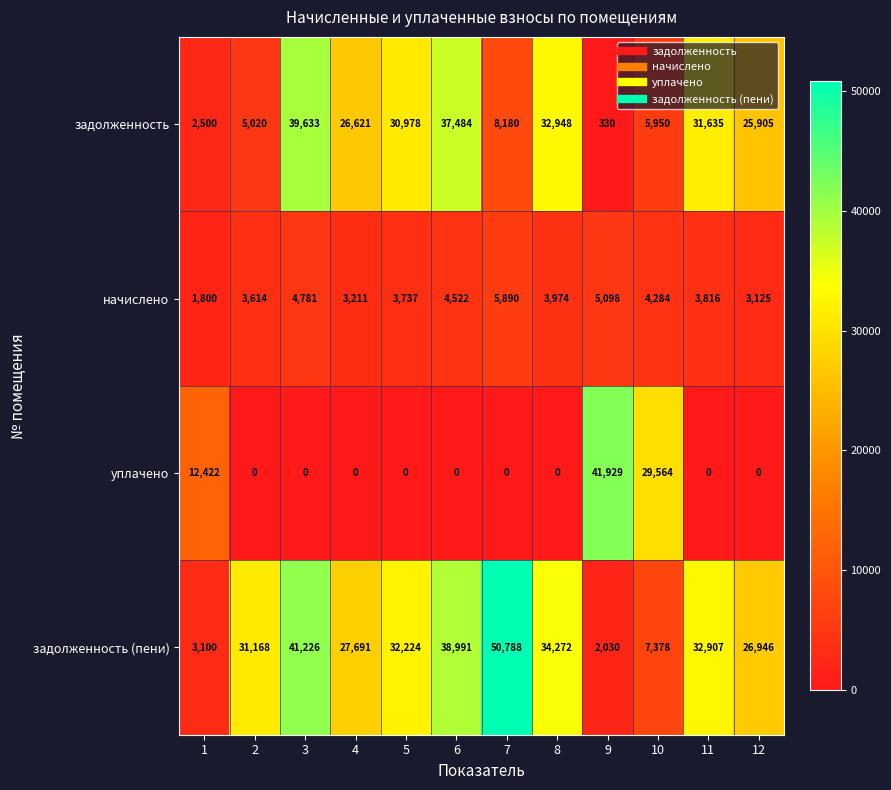

Which series has the largest total across all categories?

задолженность (пени)